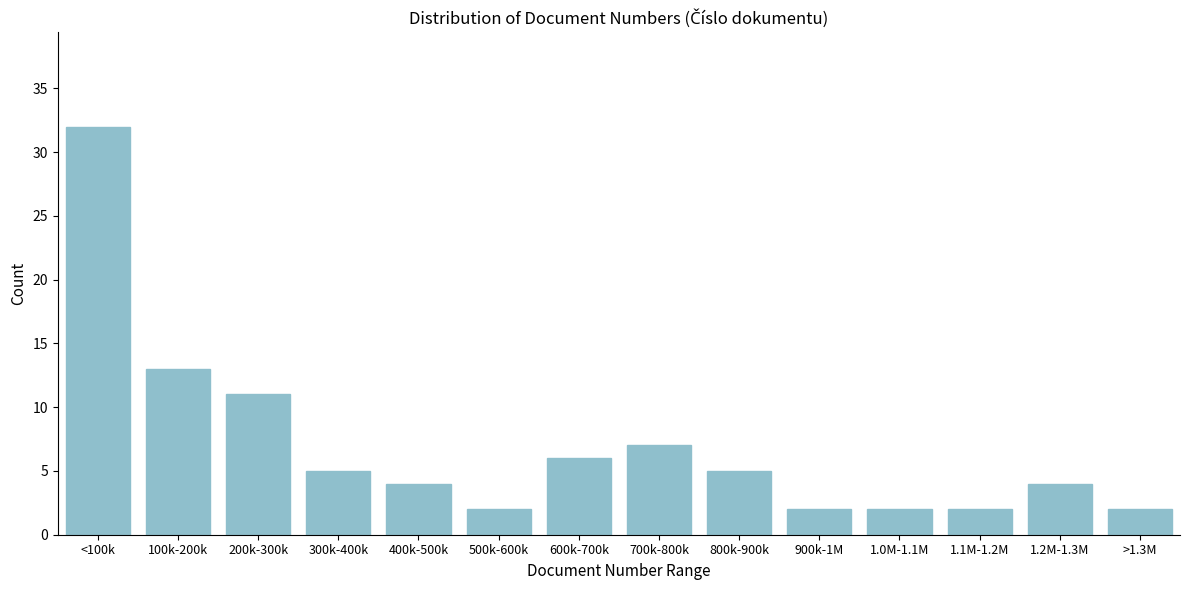

Reading left to right, extract all data points from this chart.

32	13	11	5	4	2	6	7	5	2	2	2	4	2